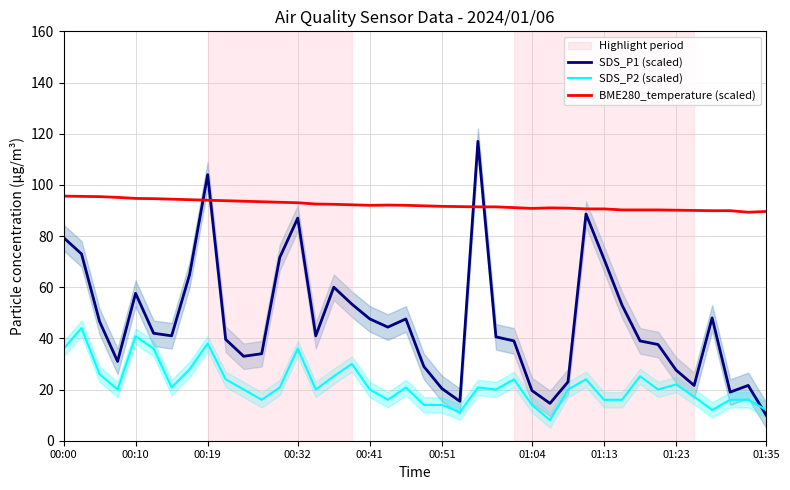

True or false: SDS_P1 (scaled) has a value of 58.3 at 32.

False